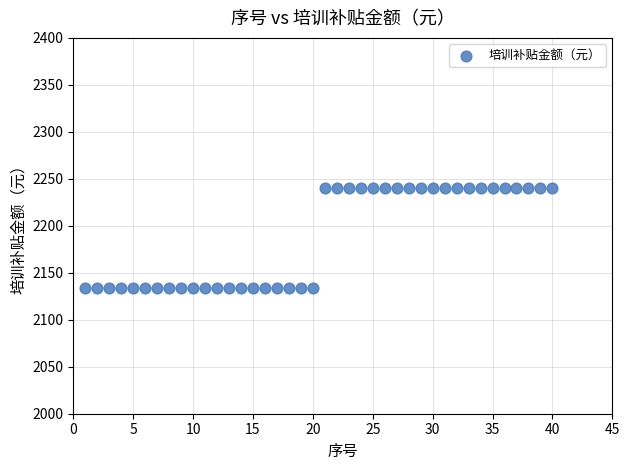

What is the range of X values (max minus min)?

39